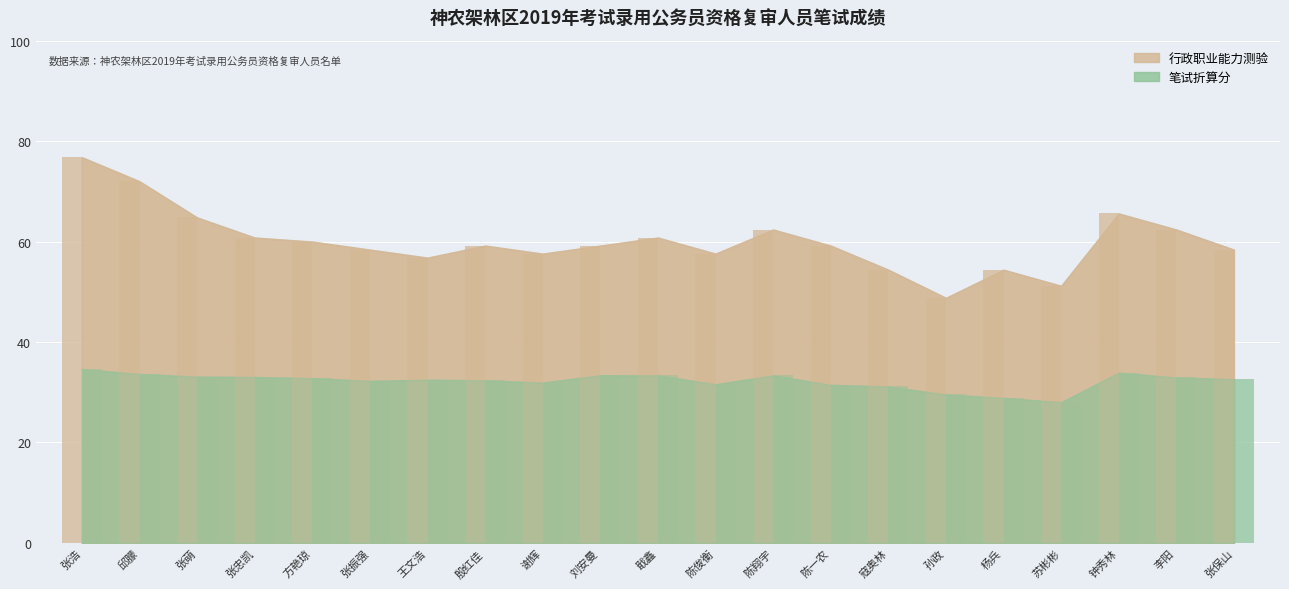

What is the average value of the 笔试折算分 series?

32.2